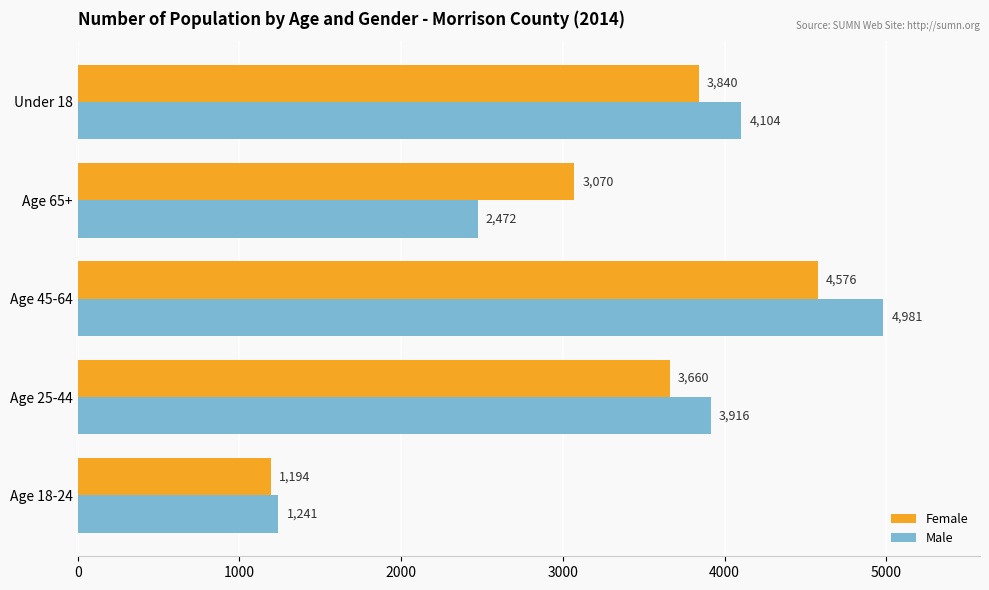

The value of Female at Age 45-64 is 4576. True or false?

True